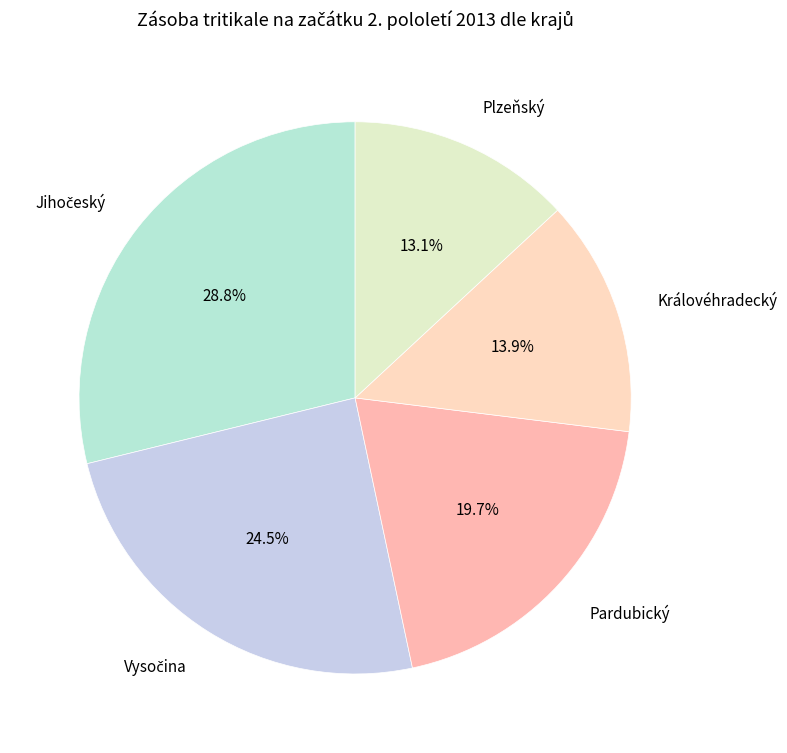

What percentage is NOT represented by Plzeňský?

86.9%